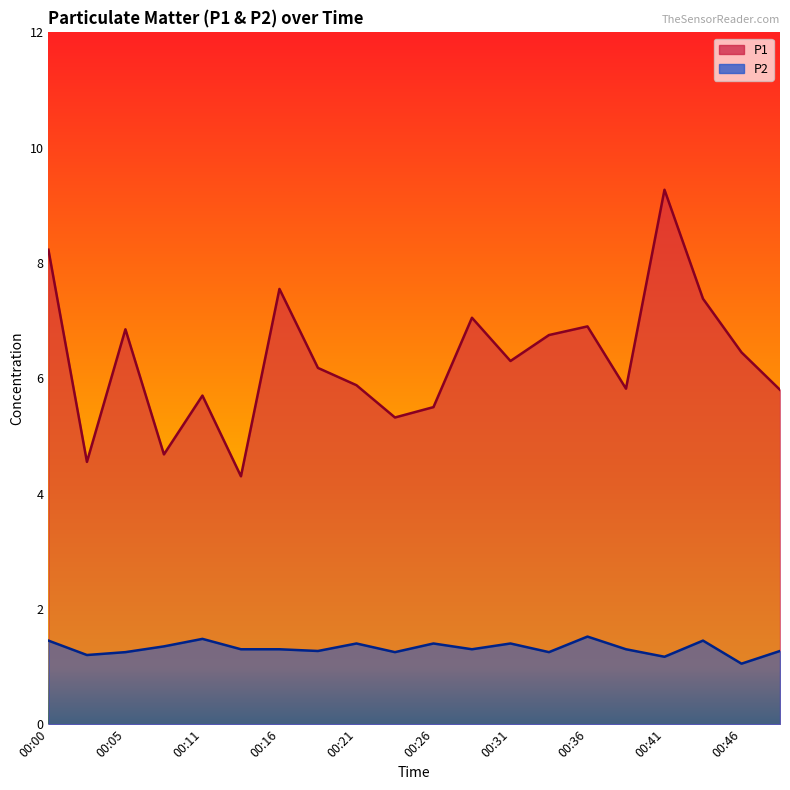

Rank the series by their maximum value, from highest to lowest.

P1, P2